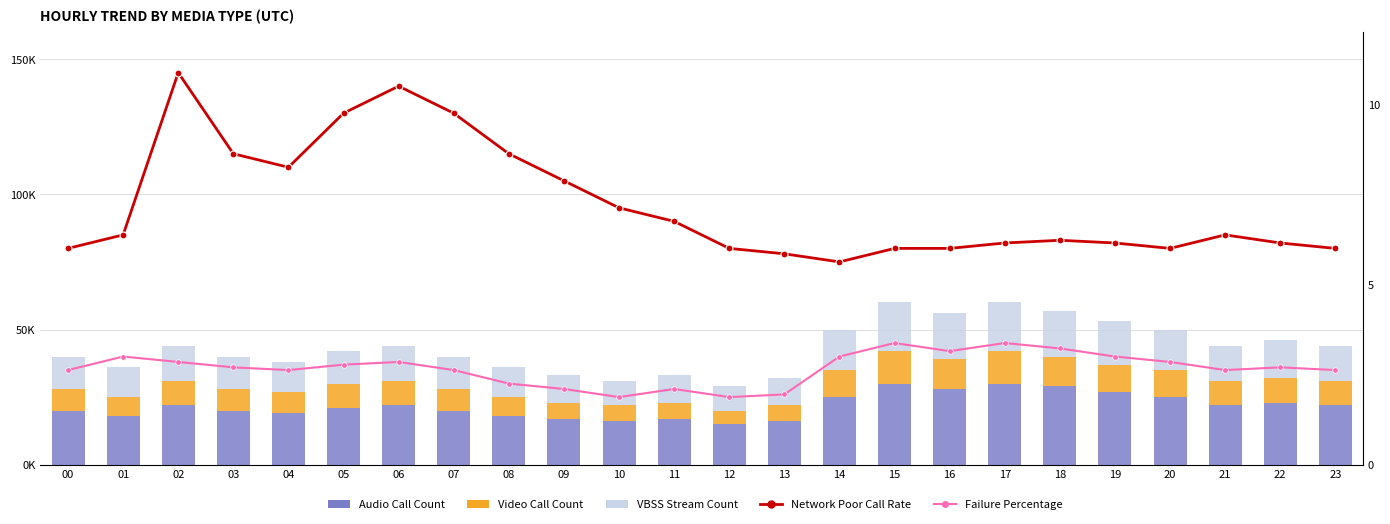

At which label is Audio Call Count closest to 22?

02